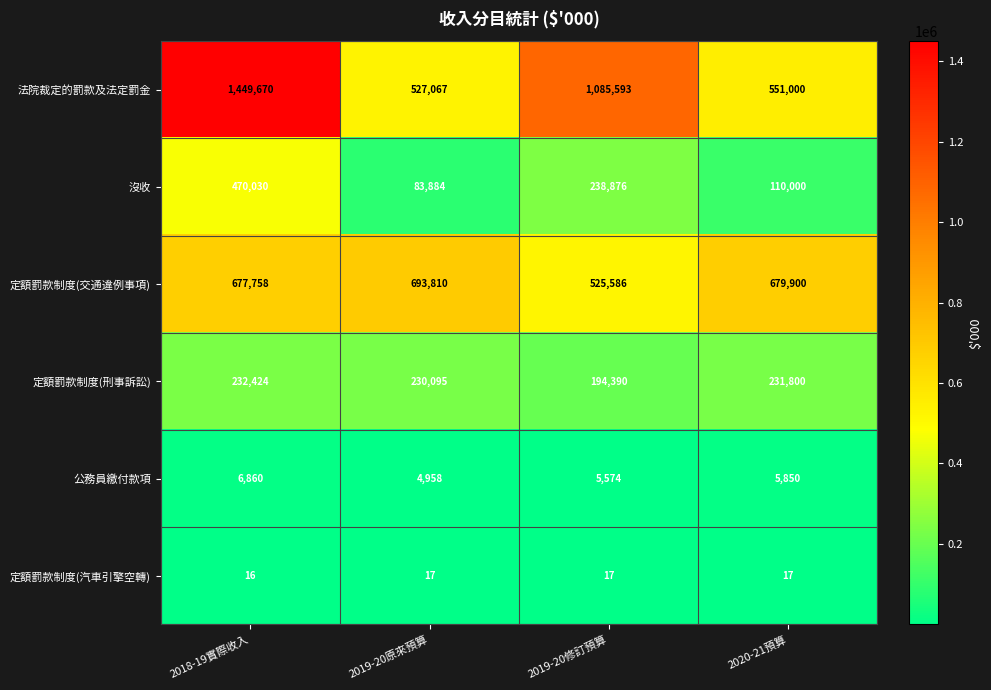

What is the highest value of the 沒收 series?

470030